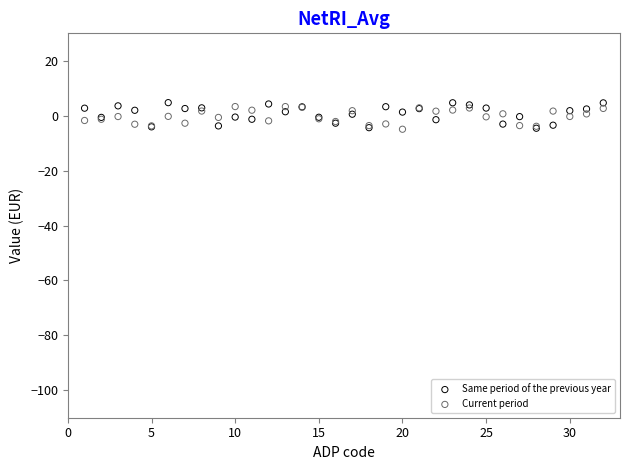

What are all the series names shown in the legend?

Same period of the previous year, Current period